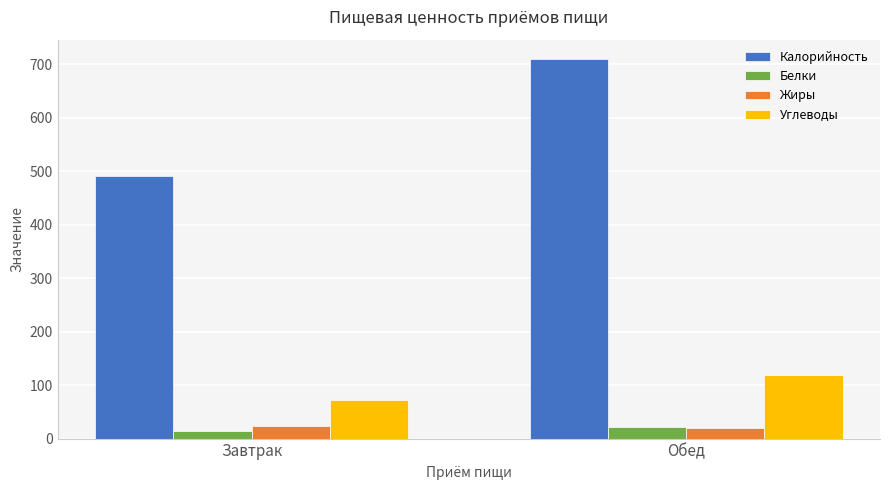

True or false: Углеводы has a value of 174.0 at Обед.

False